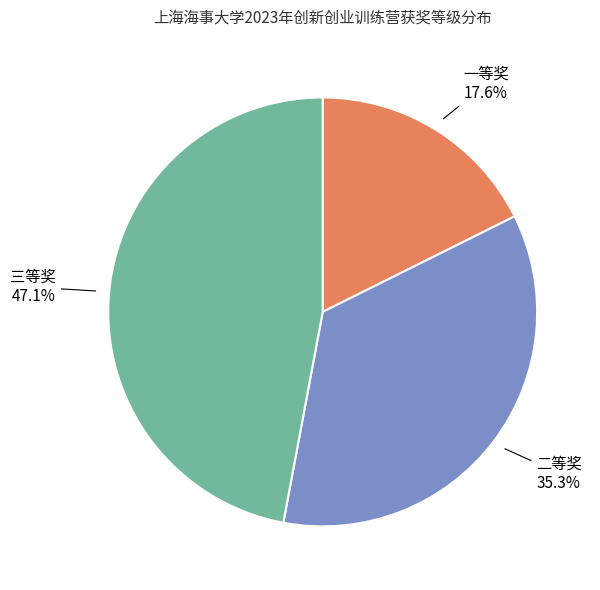

Is there a majority slice in this chart?

No